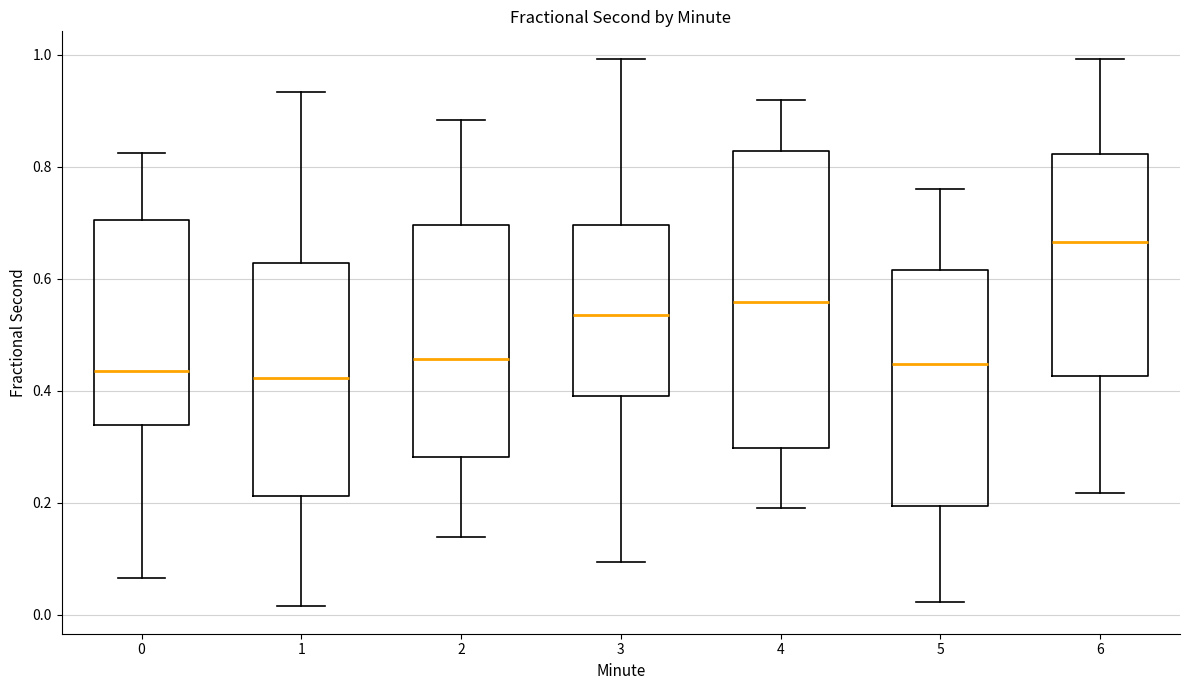

Comparing the boxes themselves (not the whiskers), which one is the tallest?

4